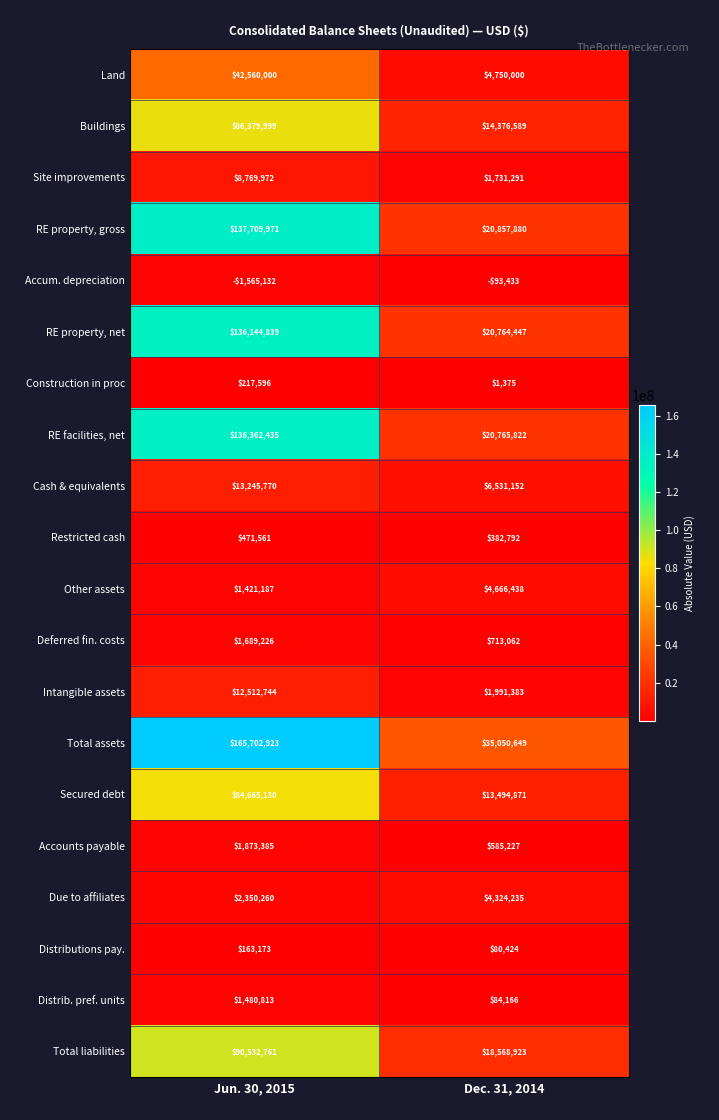

What is the average value of the Due to affiliates series?

3337248